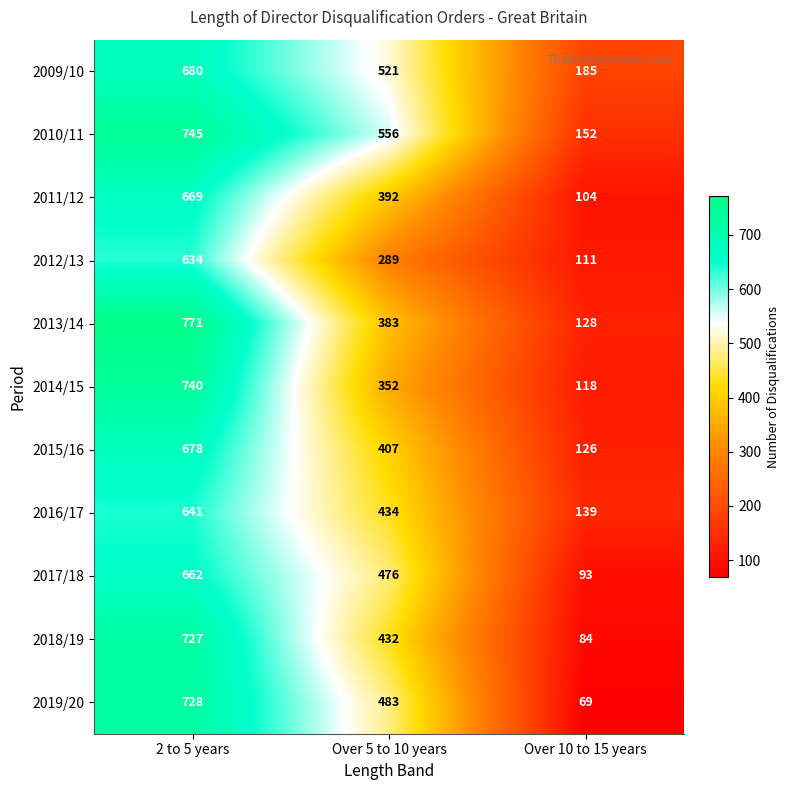

What value does the 2016/17 series have at Over 5 to 10 years, to the nearest 50?

450